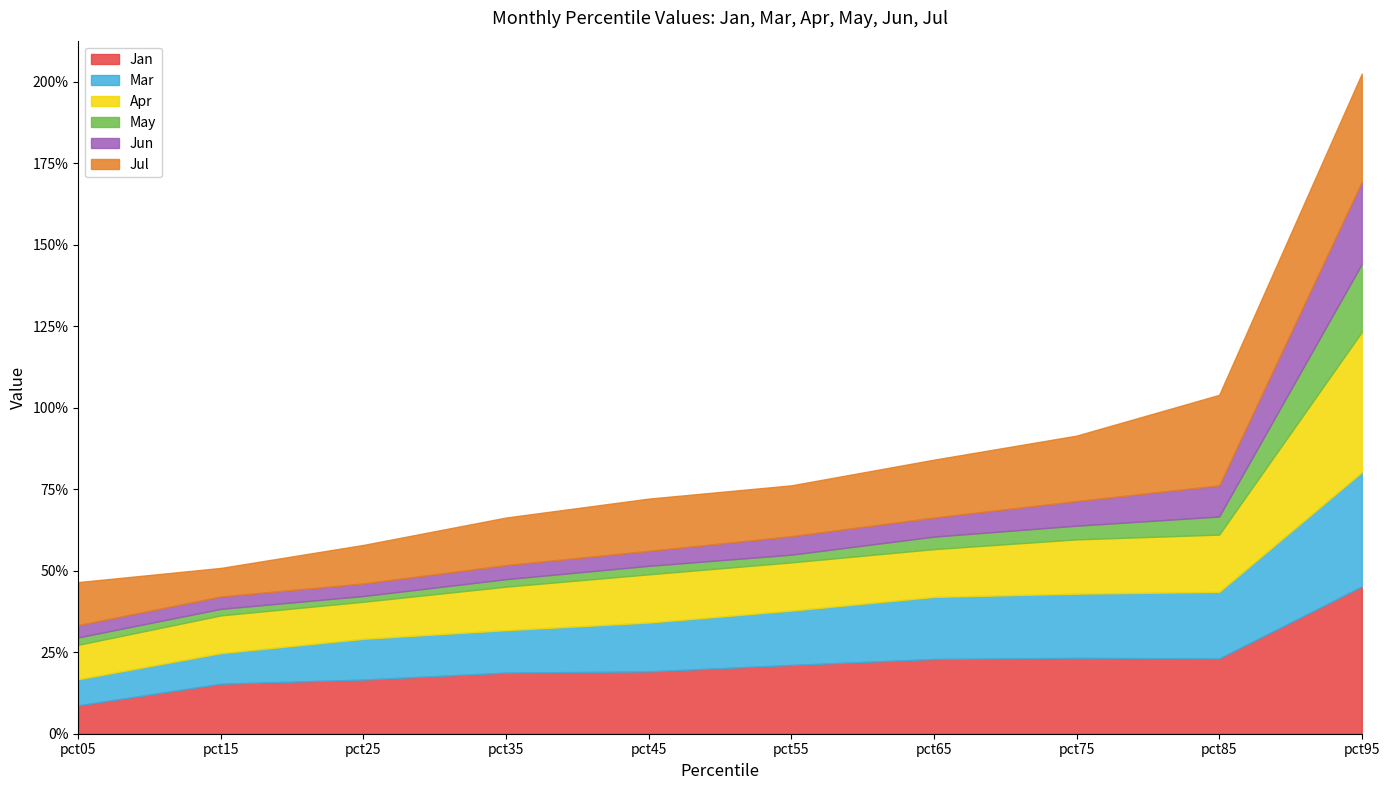

Where is Jan nearest to the value 0?

pct05